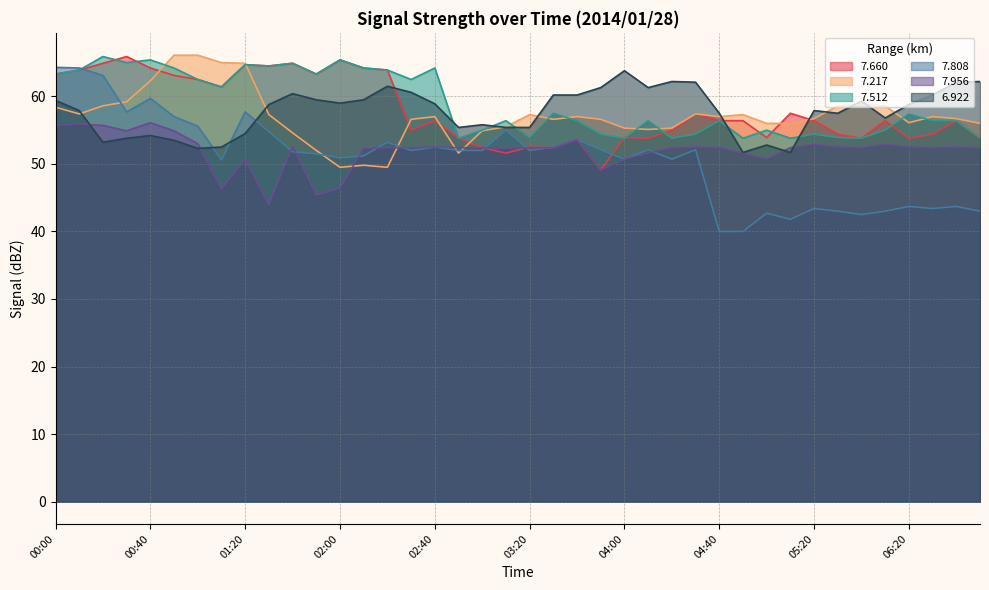

What are all the series names shown in the legend?

7.660, 7.217, 7.512, 7.808, 7.956, 6.922